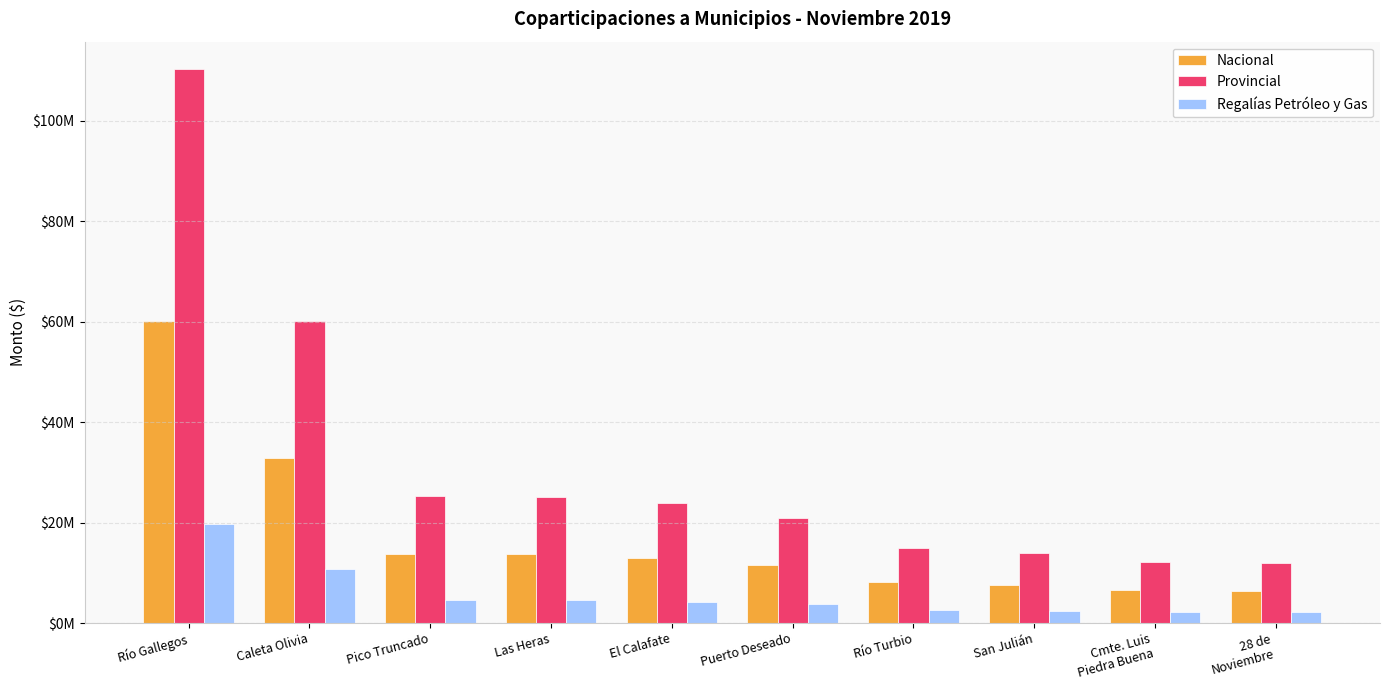

Where is Nacional nearest to the value 33339712?

Caleta Olivia